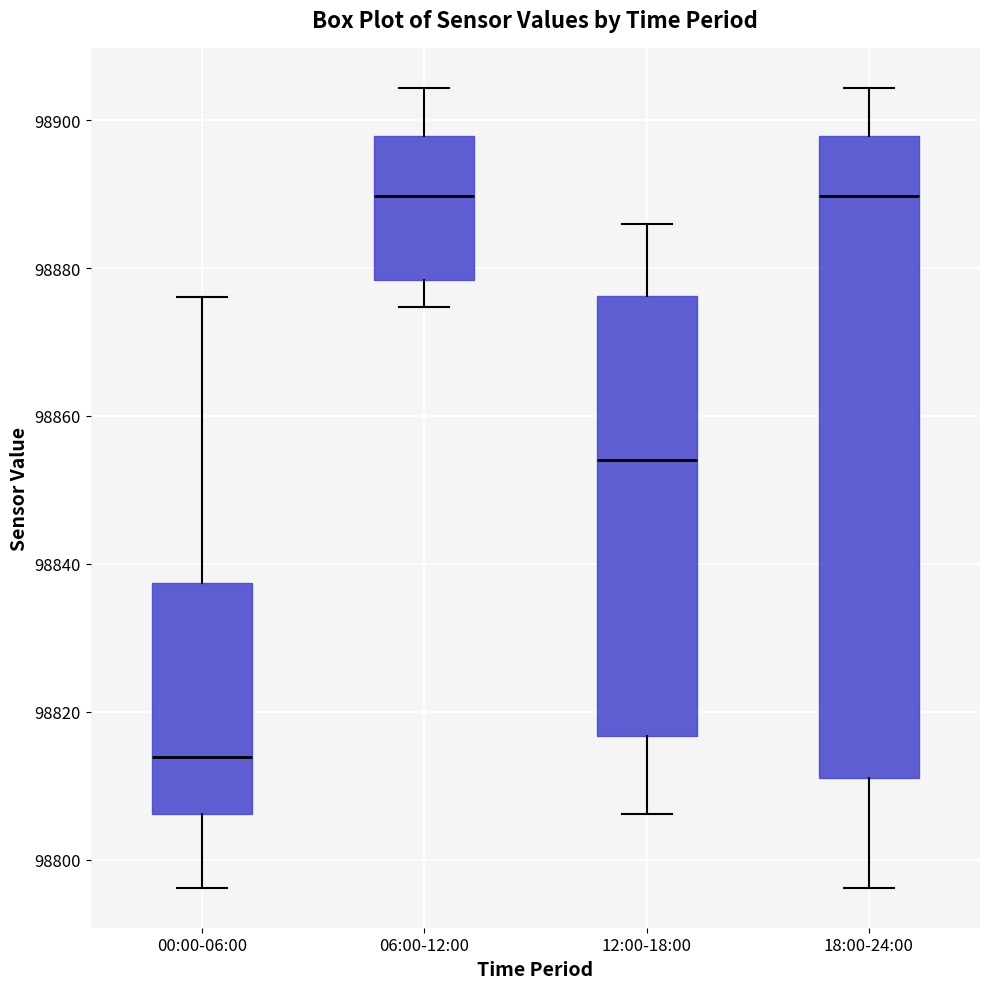

Which box's median line is the lowest?

00:00-06:00